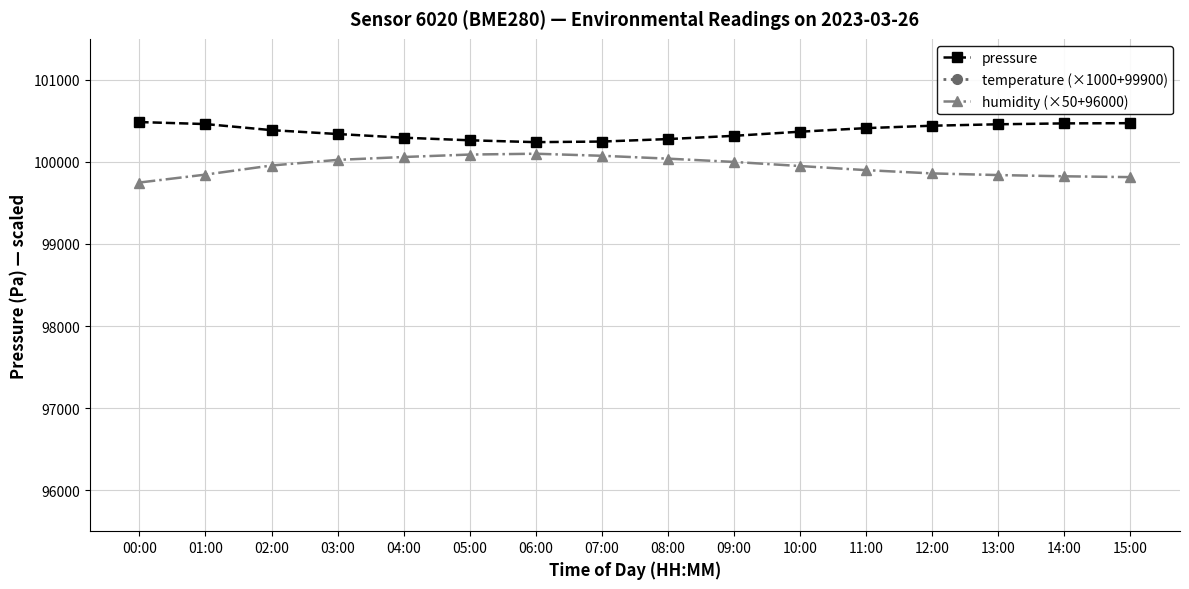

Rank the series by their maximum value, from lowest to highest.

humidity (×50+96000), pressure, temperature (×1000+99900)